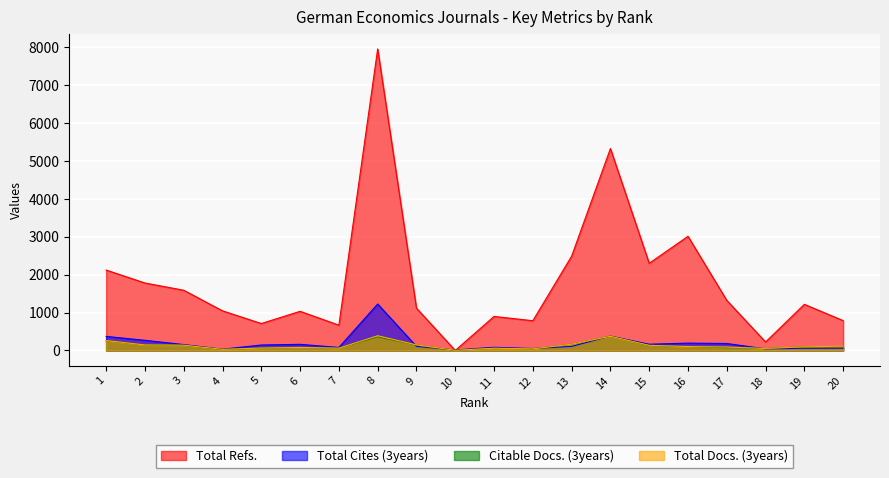

Is it true that Total Cites (3years) equals 107 at 13?

True